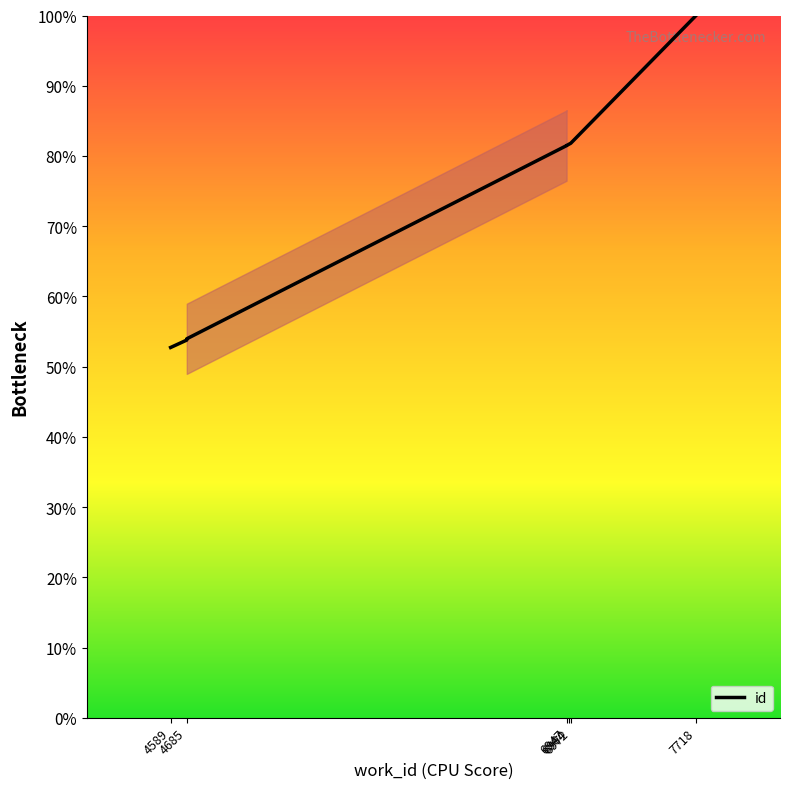

What is the sum of all values?

694.5